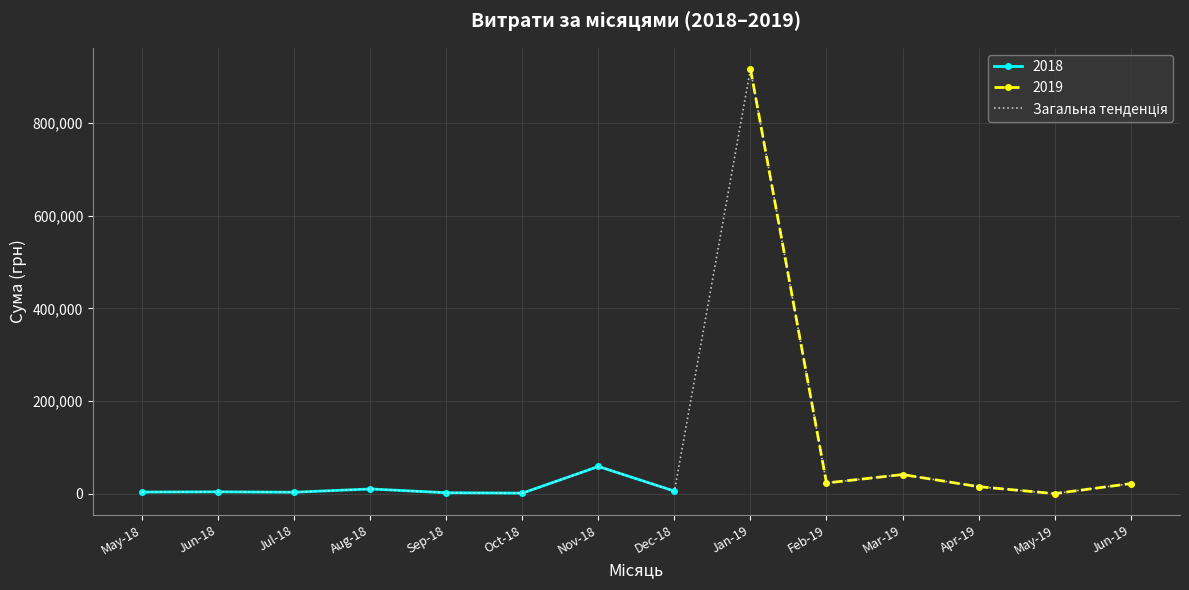

Count the number of categories in the chart.

14